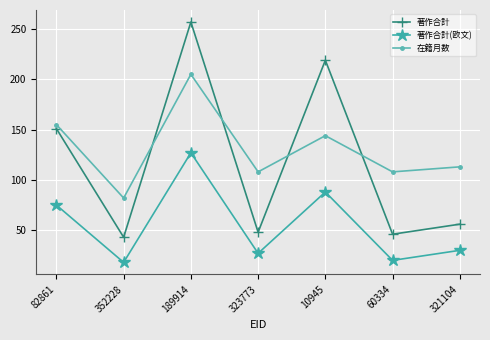

Reading left to right, extract all data points from this chart.

著作合計: 151	43	257	48	219	46	56
著作合計(欧文): 75	18	127	27	88	20	30
在籍月数: 155	82	205	108	144	108	113